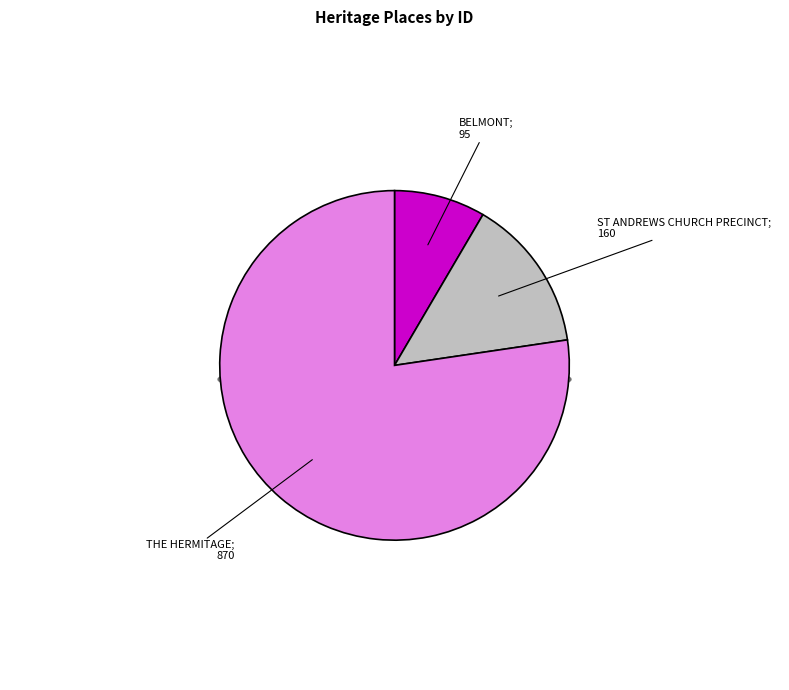

What is the change in value from ST ANDREWS CHURCH PRECINCT to THE HERMITAGE?

+710